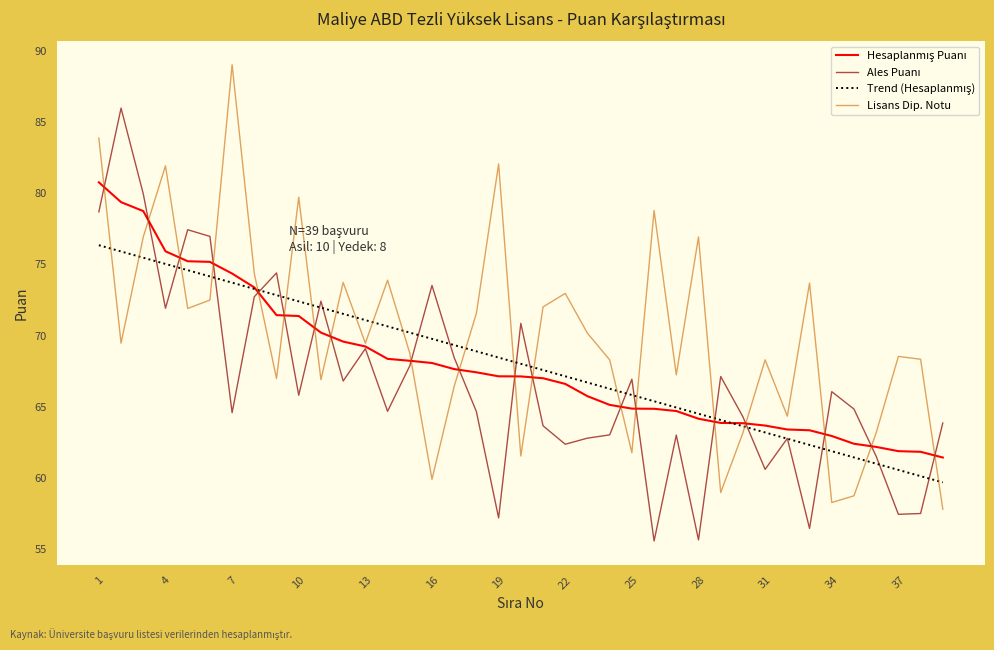

What is the maximum value shown in the chart?

89.0